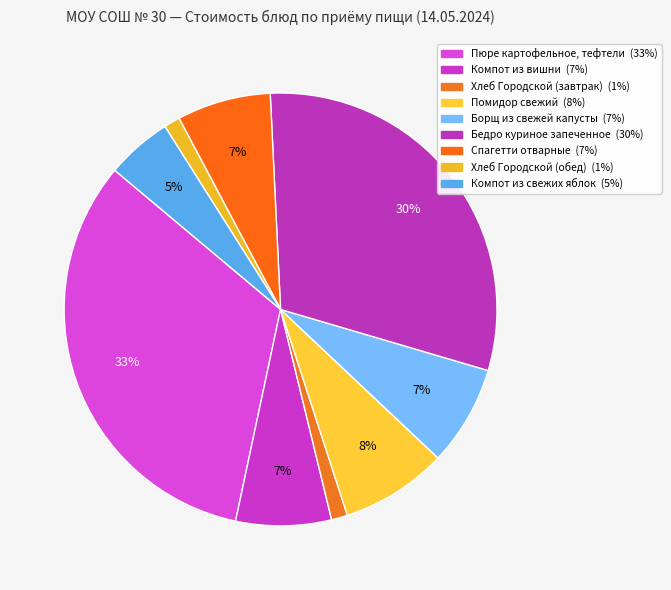

How many slices are in this pie chart?

9